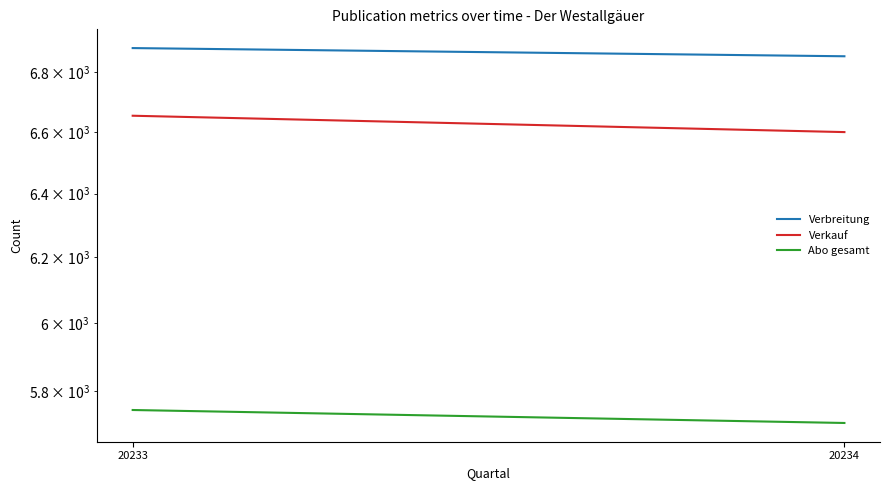

Rank the series by their maximum value, from lowest to highest.

Abo gesamt, Verkauf, Verbreitung